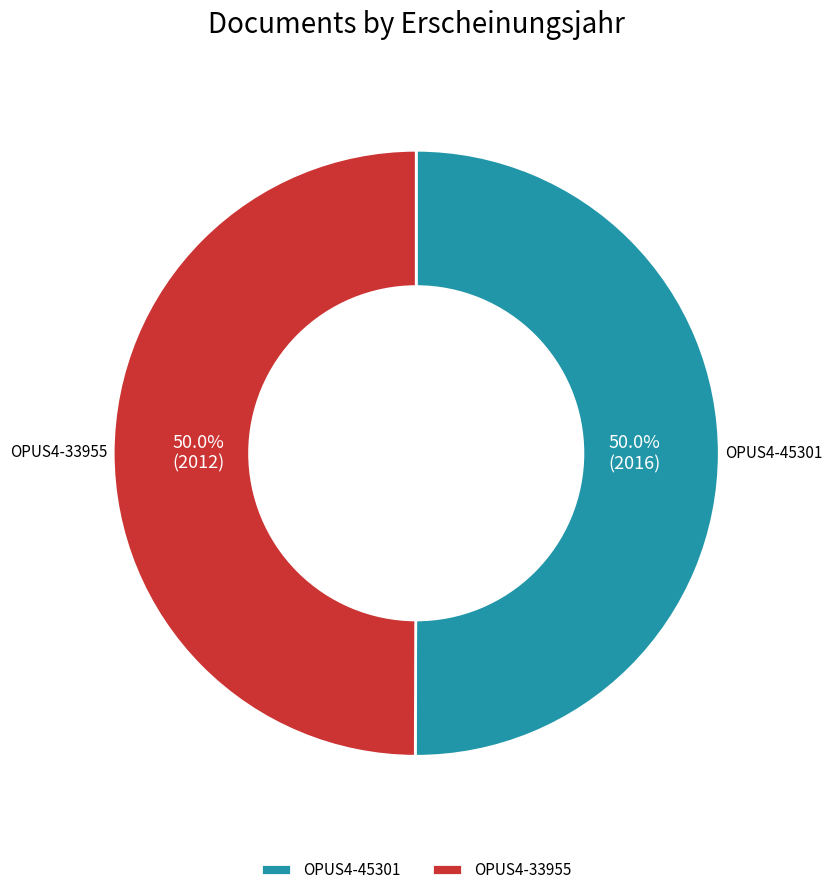

Combined, what portion of the pie is OPUS4-33955 and OPUS4-45301?

100.0%